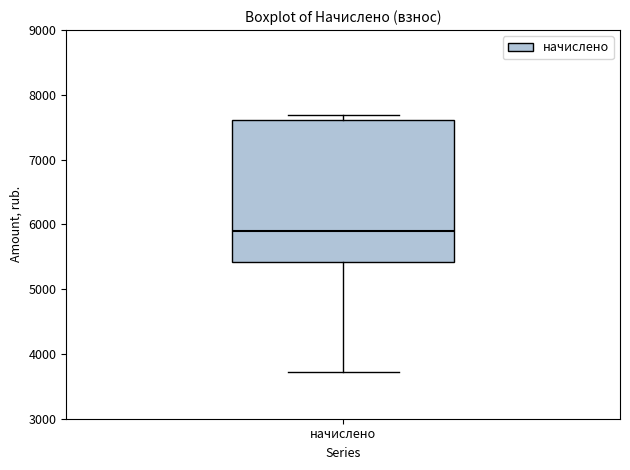

Transcribe this box plot: give where the median line is, the range the box spans, and where the two whiskers end, as read against the y-axis. The values are not printed on the chart, so give them approximately, as read against the axis.

median 5900, box 5400 to 7600, whiskers 3700 to 7700